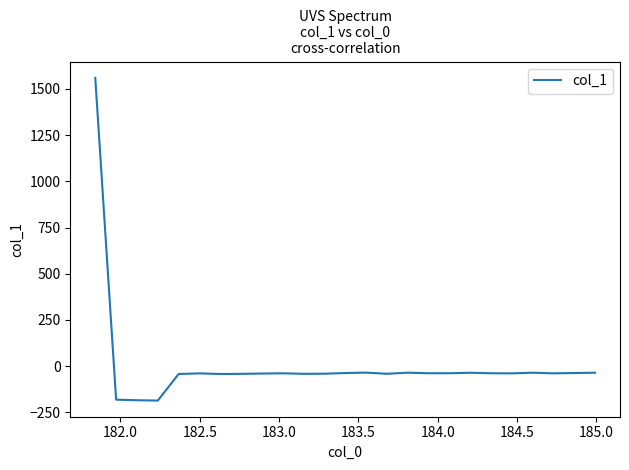

What is the maximum value shown in the chart?

1560.0